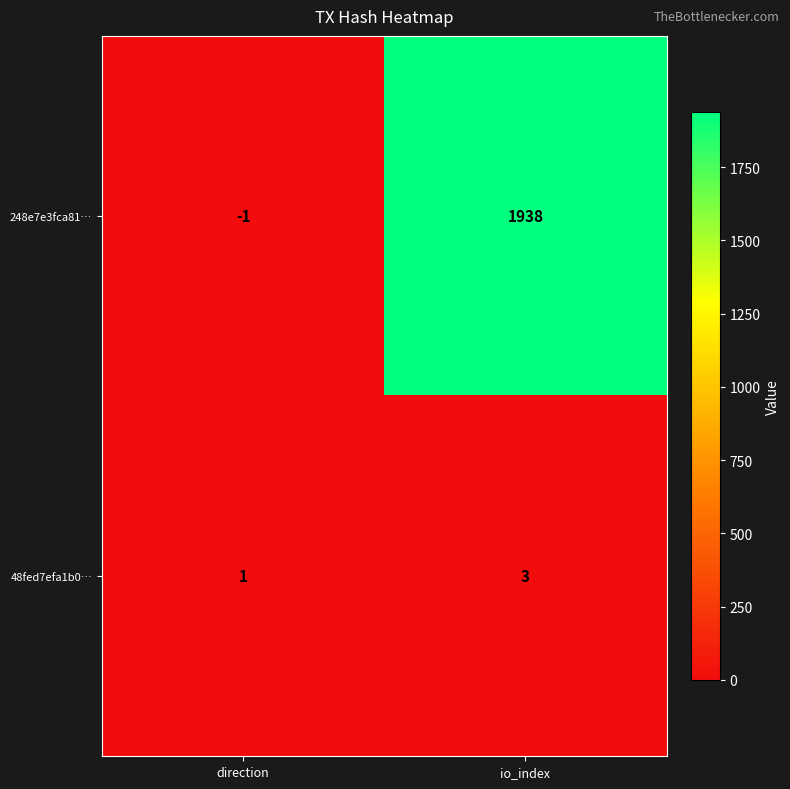

Reading right to left, list all the values displayed in this chart.

248e7e3fca81…: 1938	-1
48fed7efa1b0…: 3	1